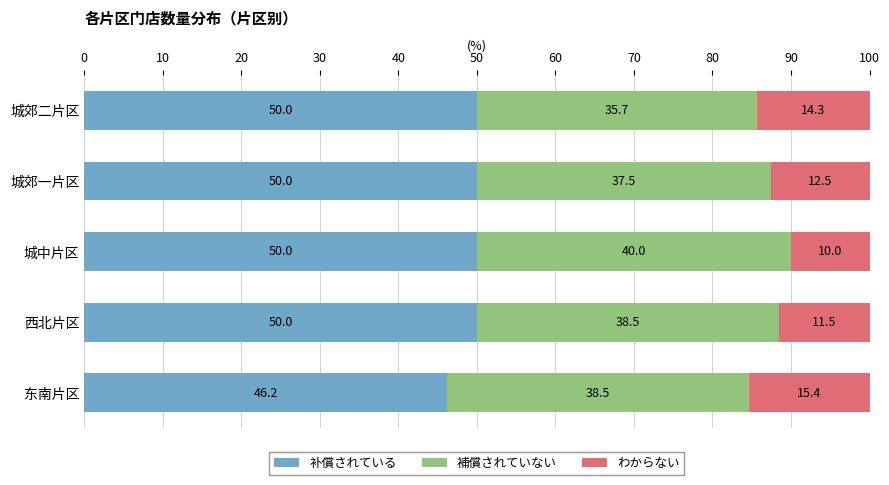

What is the average value of the 补償されている series?

49.2